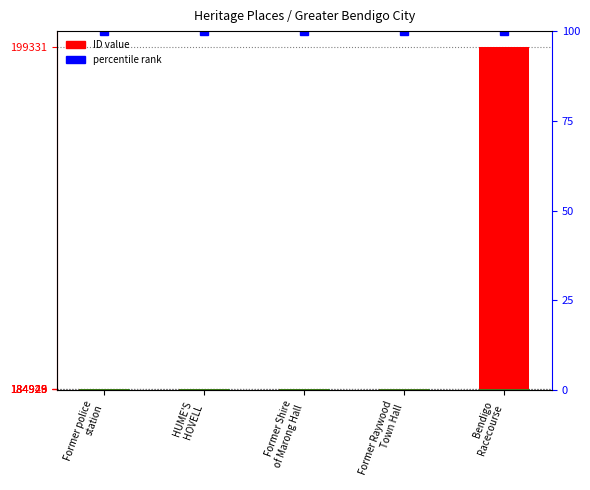

Are the bars horizontal?

No